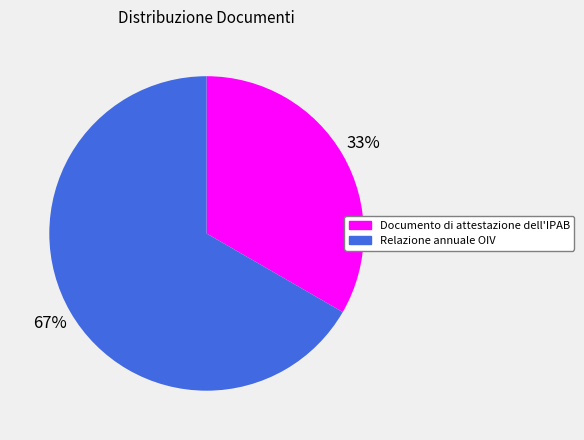

What is the ratio of the value at Relazione annuale OIV to the value at Documento di attestazione dell'IPAB?

2.0